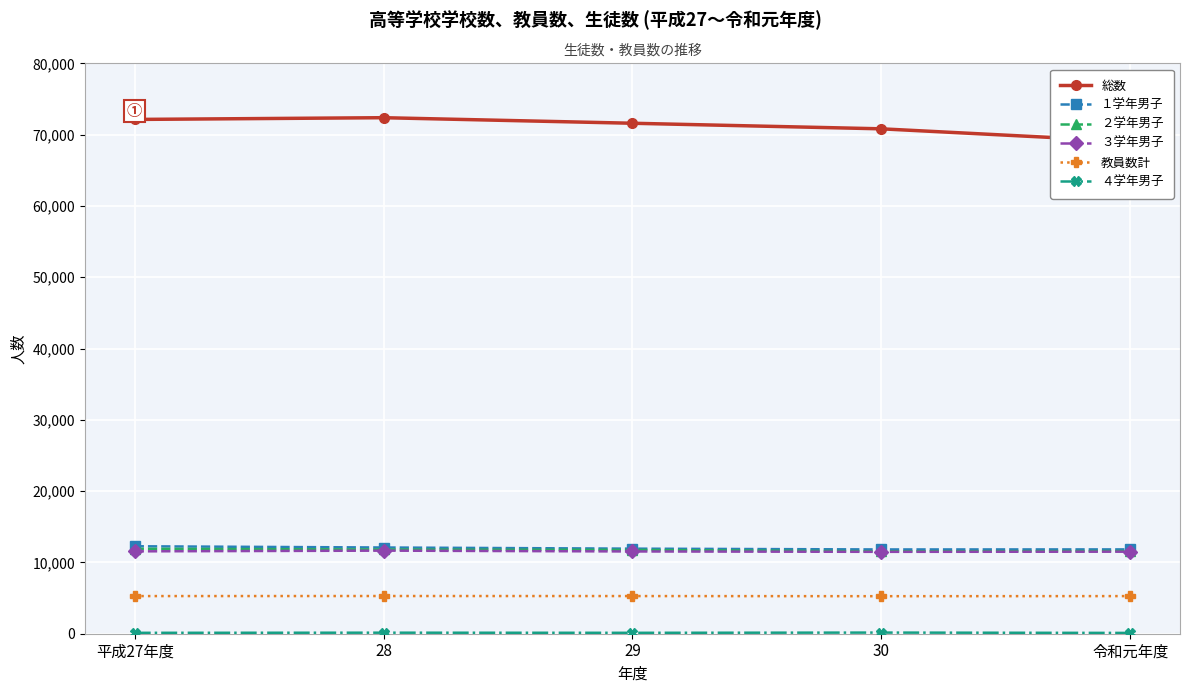

What is the difference between the 教員数計 values at 平成27年度 and 30?

17